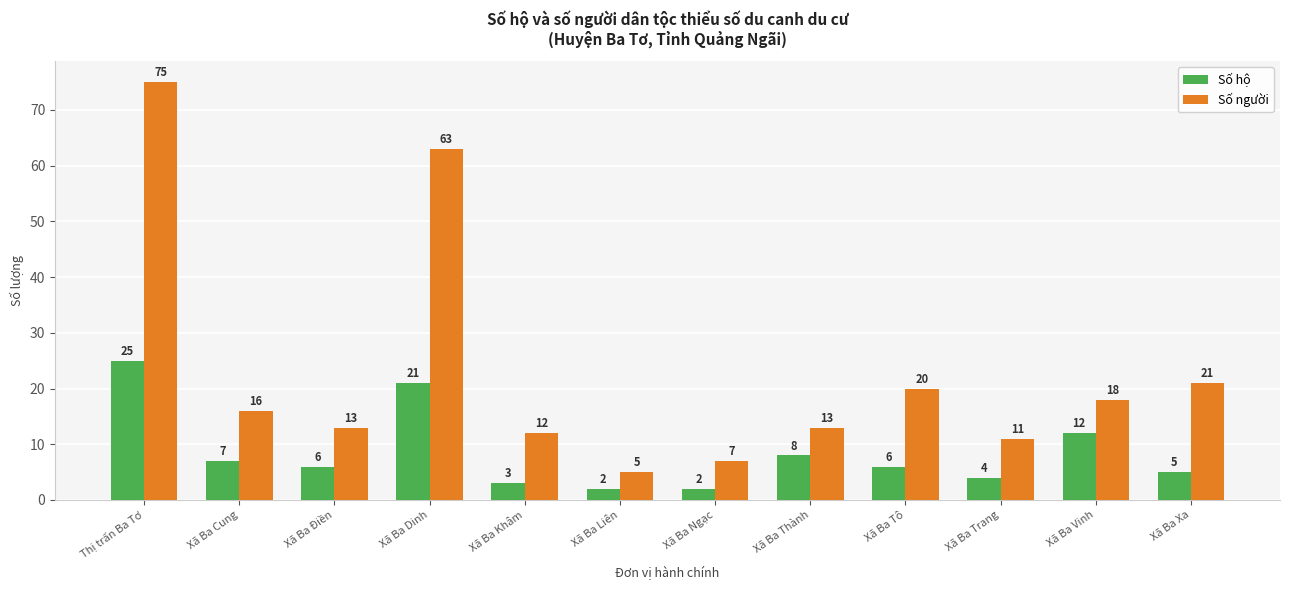

Which series has the largest total across all categories?

Số người